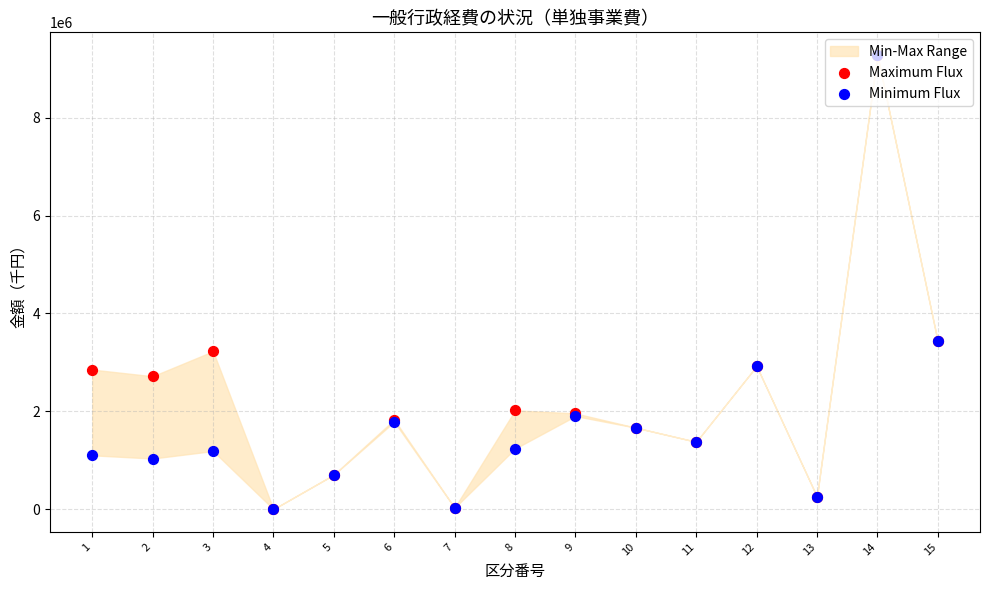

Which series reaches the maximum Y coordinate?

Maximum Flux